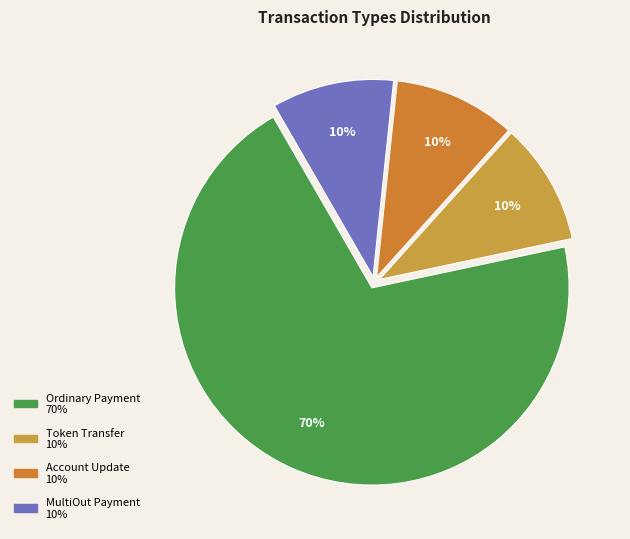

To the nearest percent, what is the difference between the MultiOut Payment and Ordinary Payment slice percentages?

60%